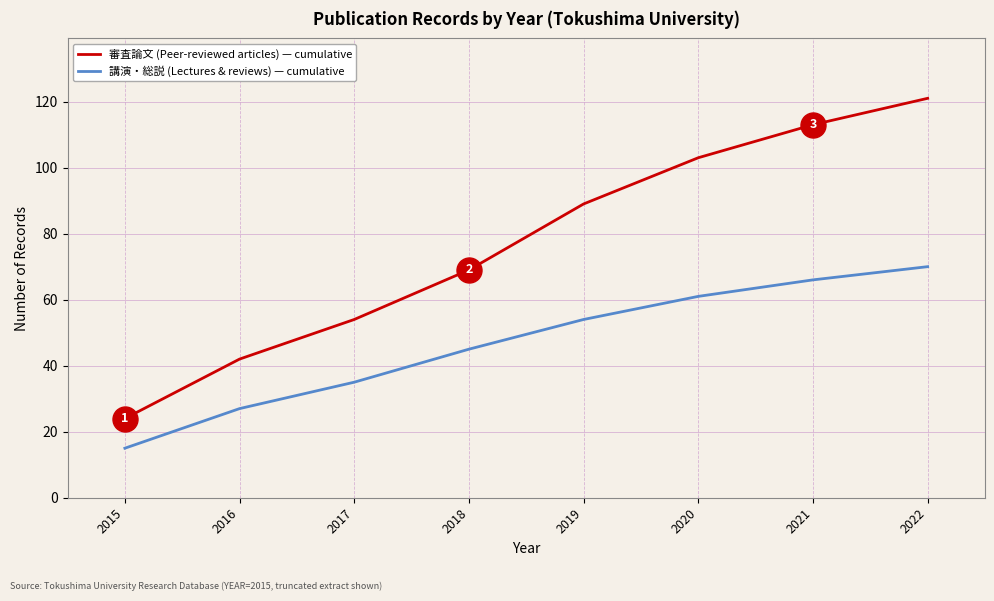

At which category is the sum across all series the highest?

2022